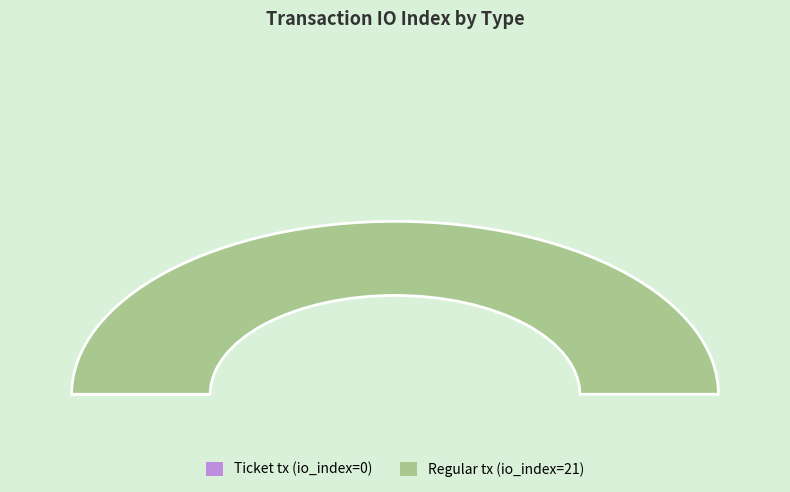

To the nearest percent, what portion does Regular tx (io_index=21) represent?

100%